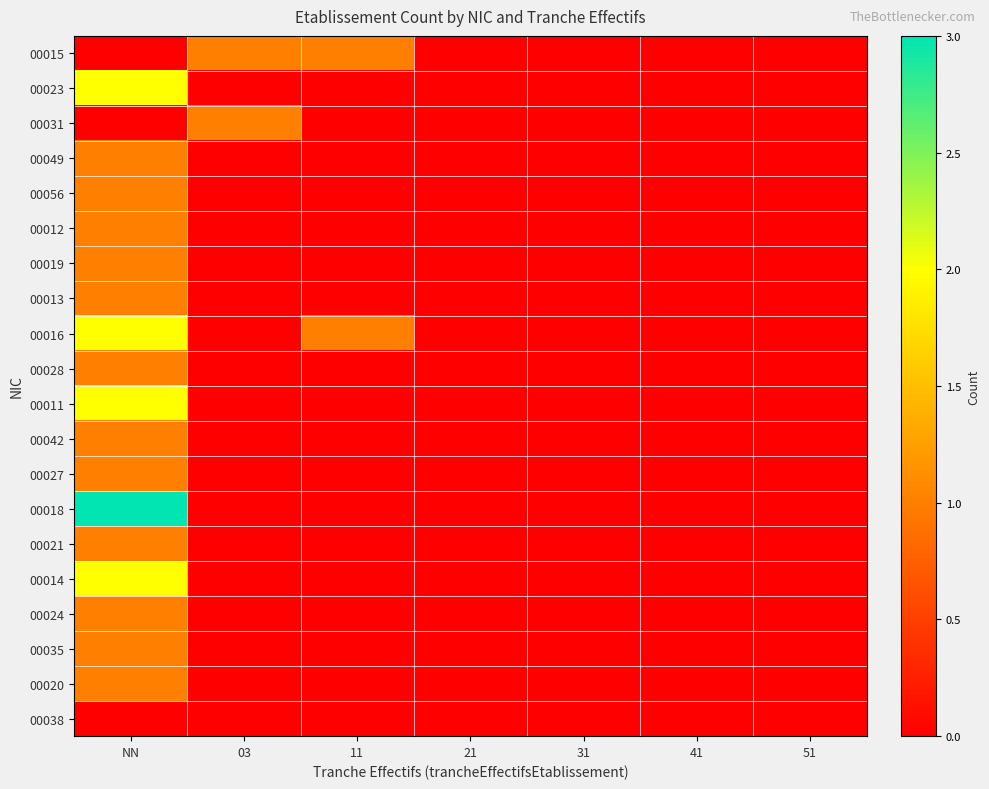

Reading left to right, list all the values displayed in this chart.

00015: NN=0	03=1	11=1	21=0	31=0	41=0	51=0
00023: NN=2	03=0	11=0	21=0	31=0	41=0	51=0
00031: NN=0	03=1	11=0	21=0	31=0	41=0	51=0
00049: NN=1	03=0	11=0	21=0	31=0	41=0	51=0
00056: NN=1	03=0	11=0	21=0	31=0	41=0	51=0
00012: NN=1	03=0	11=0	21=0	31=0	41=0	51=0
00019: NN=1	03=0	11=0	21=0	31=0	41=0	51=0
00013: NN=1	03=0	11=0	21=0	31=0	41=0	51=0
00016: NN=2	03=0	11=1	21=0	31=0	41=0	51=0
00028: NN=1	03=0	11=0	21=0	31=0	41=0	51=0
00011: NN=2	03=0	11=0	21=0	31=0	41=0	51=0
00042: NN=1	03=0	11=0	21=0	31=0	41=0	51=0
00027: NN=1	03=0	11=0	21=0	31=0	41=0	51=0
00018: NN=3	03=0	11=0	21=0	31=0	41=0	51=0
00021: NN=1	03=0	11=0	21=0	31=0	41=0	51=0
00014: NN=2	03=0	11=0	21=0	31=0	41=0	51=0
00024: NN=1	03=0	11=0	21=0	31=0	41=0	51=0
00035: NN=1	03=0	11=0	21=0	31=0	41=0	51=0
00020: NN=1	03=0	11=0	21=0	31=0	41=0	51=0
00038: NN=0	03=0	11=0	21=0	31=0	41=0	51=0